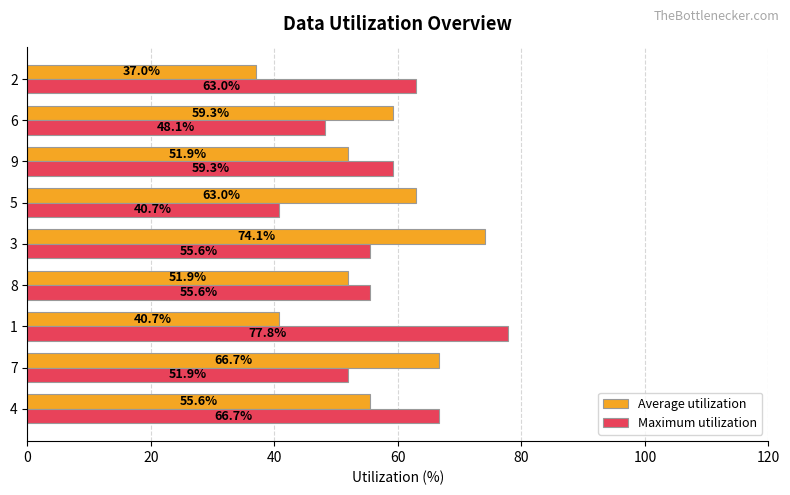

At which label does Average utilization reach its peak?

3